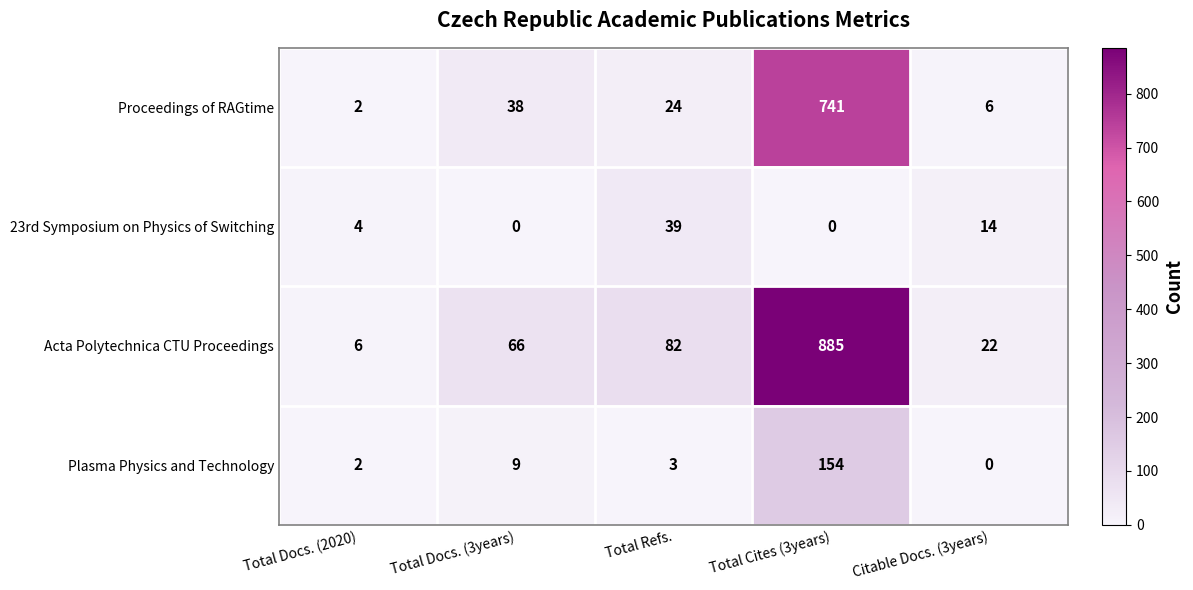

Which category has the highest value in the Proceedings of RAGtime series?

Total Cites (3years)